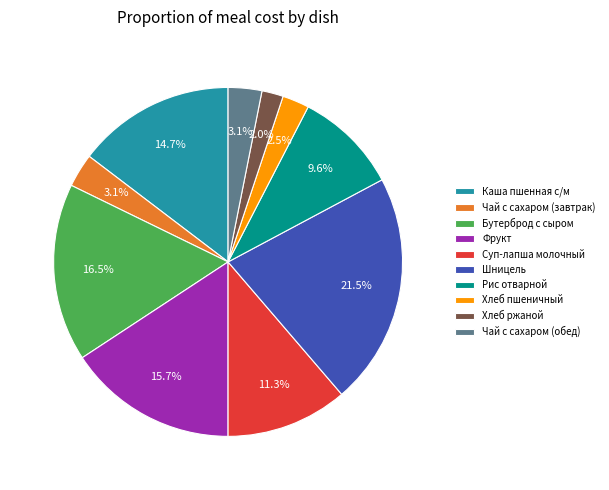

Do Суп-лапша молочный and Чай с сахаром (завтрак) together represent more than half of the pie?

No